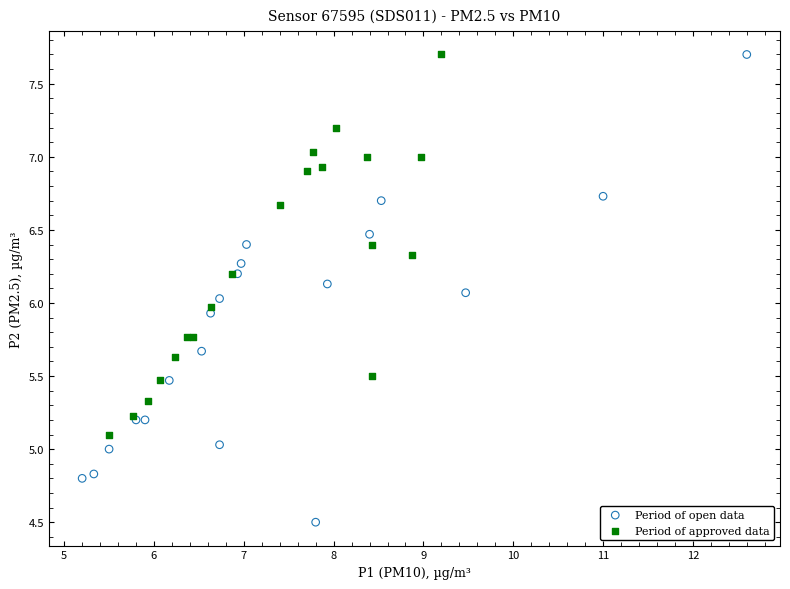

Which series has the widest spread of Y values?

Period of open data